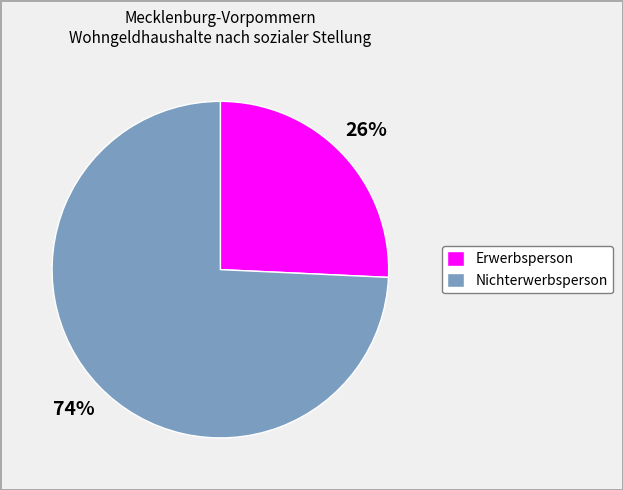

What is the majority slice?

Nichterwerbsperson